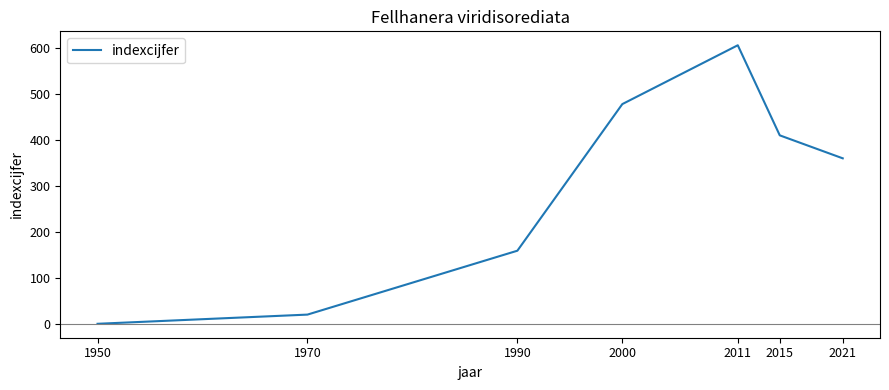

Which category has the lowest value across all series?

1950